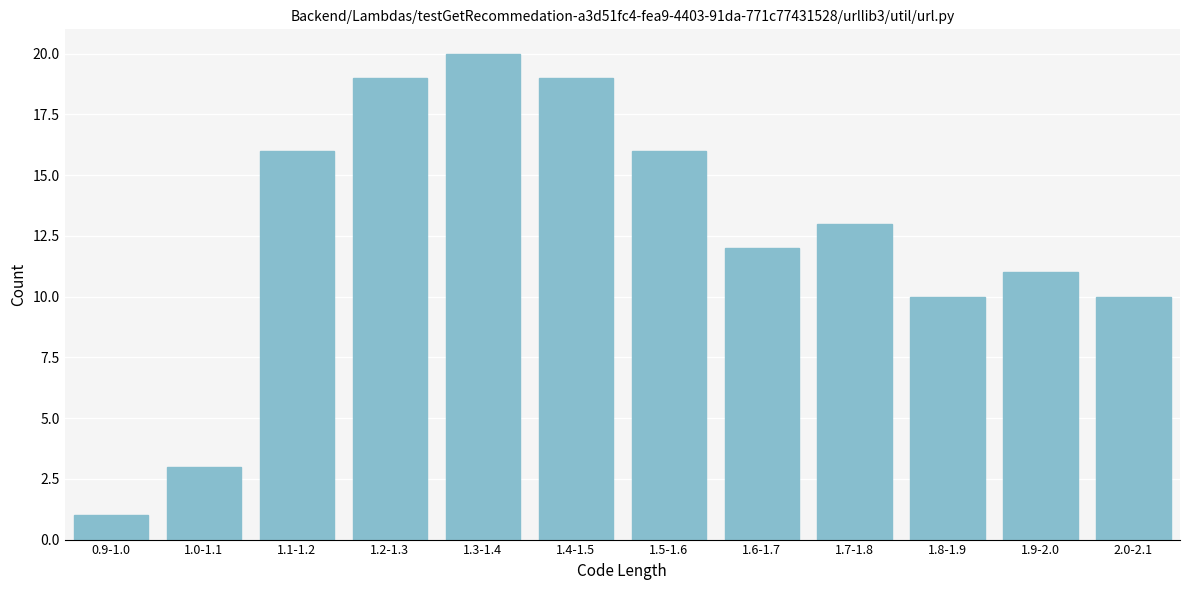

Reading left to right, list all the values displayed in this chart.

1	3	16	19	20	19	16	12	13	10	11	10